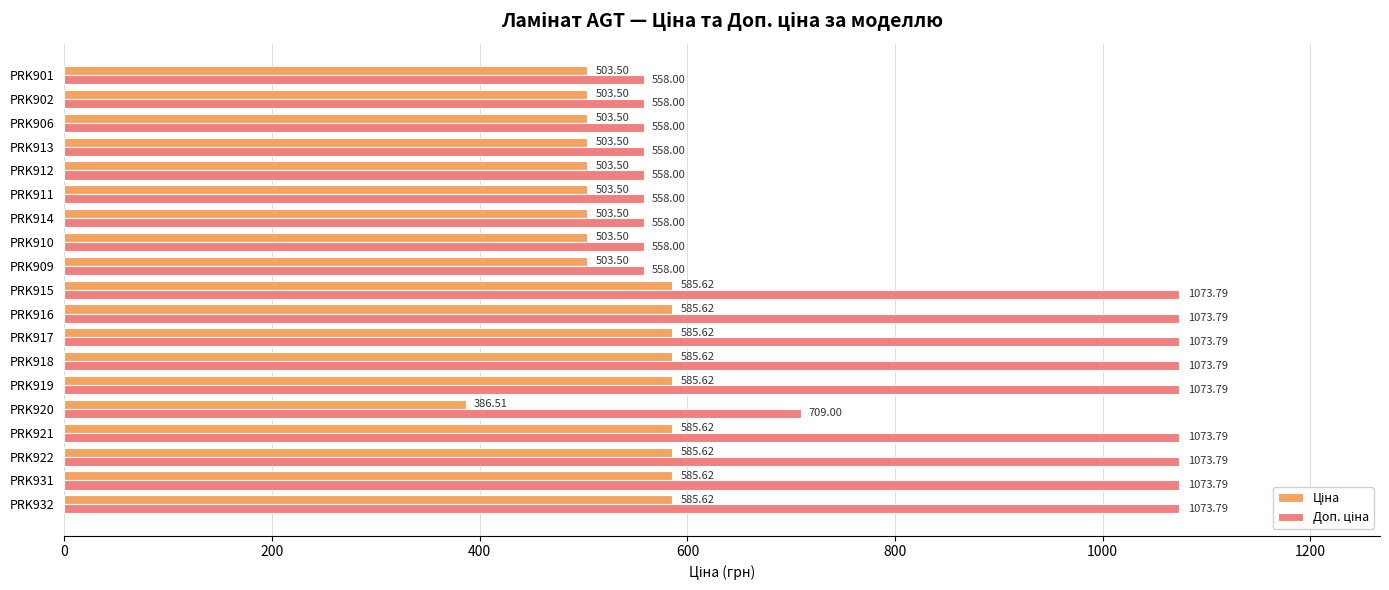

At how many categories does at least one series exceed 963?

9